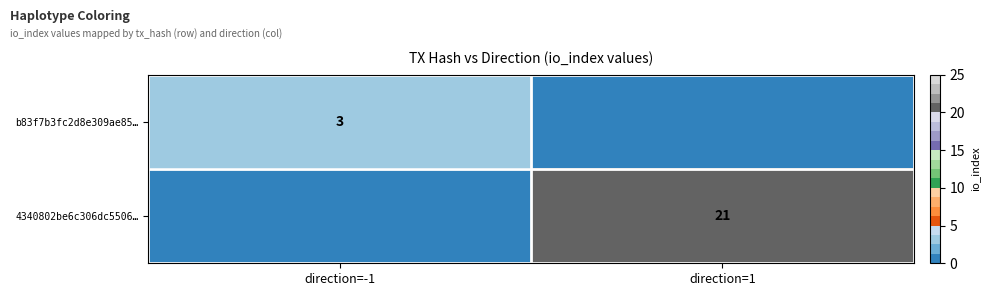

Is it true that 4340802be6c306dc5506… equals 13 at direction=1?

False